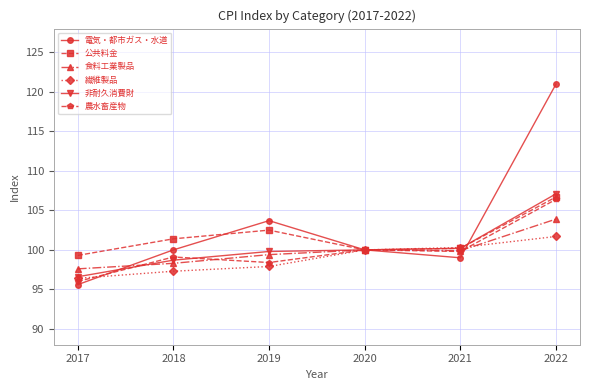

Read the 農水畜産物 value at 2017.

96.0